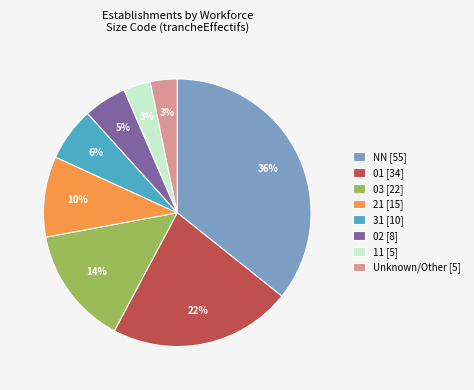

Count the number of slices in the pie.

8